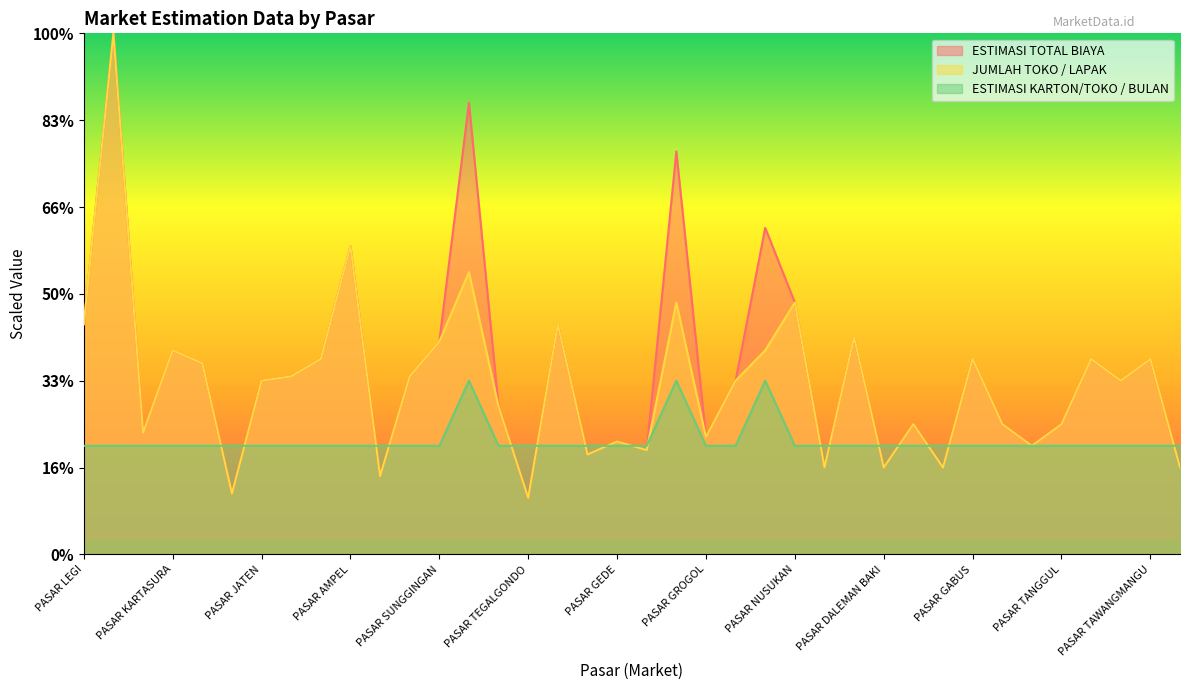

What is the highest value of the ESTIMASI TOTAL BIAYA series?

1200000